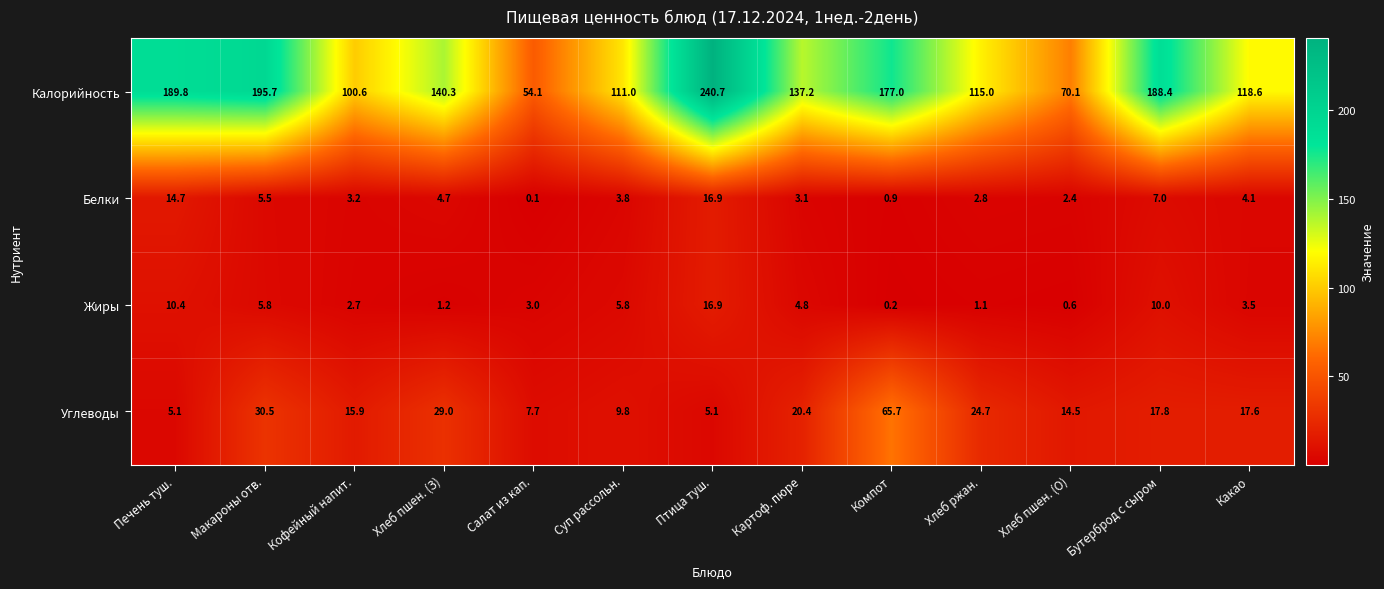

Read the Калорийность value at Салат из кап..

54.1